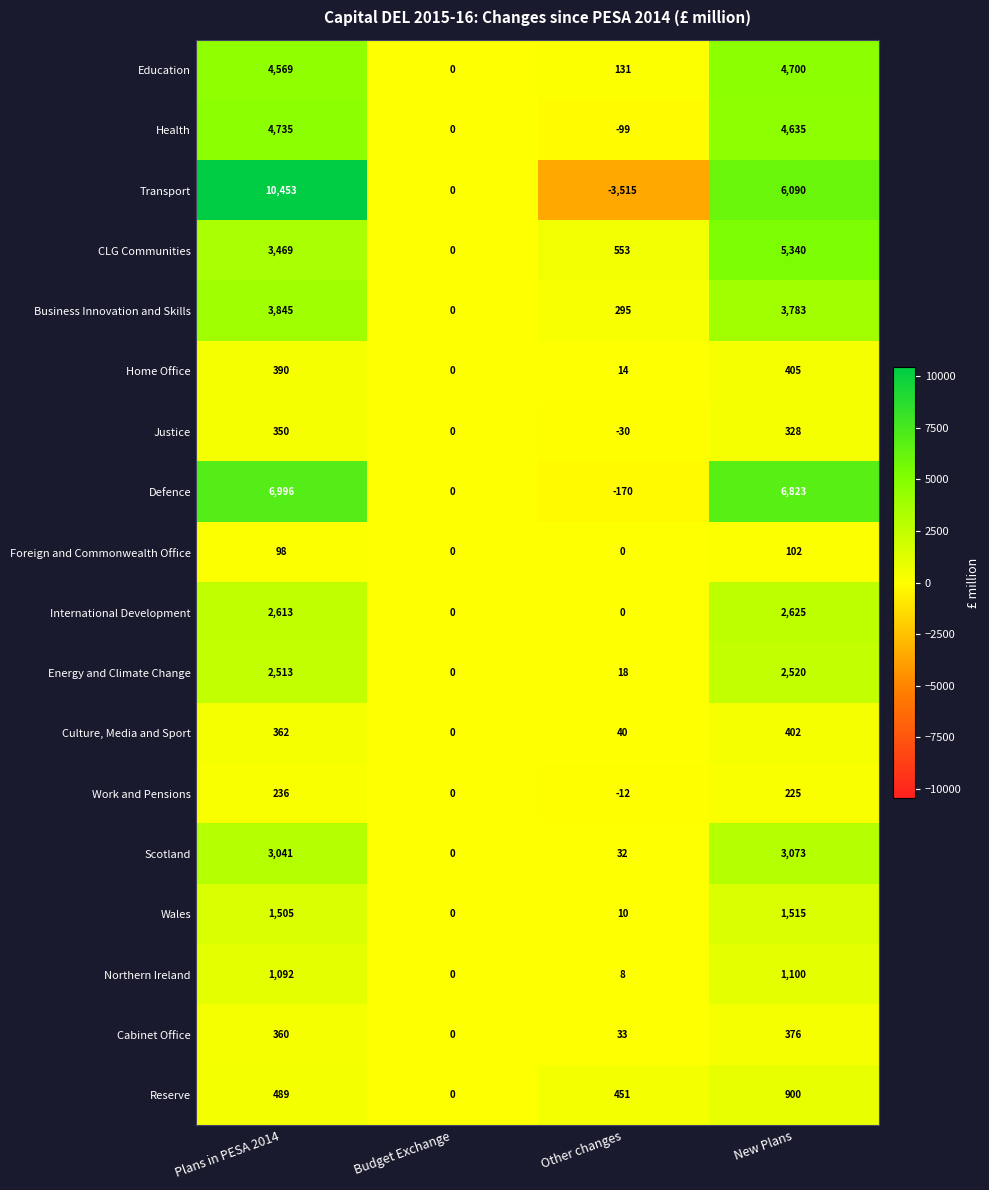

At which category is the sum across all series the highest?

Plans in PESA 2014